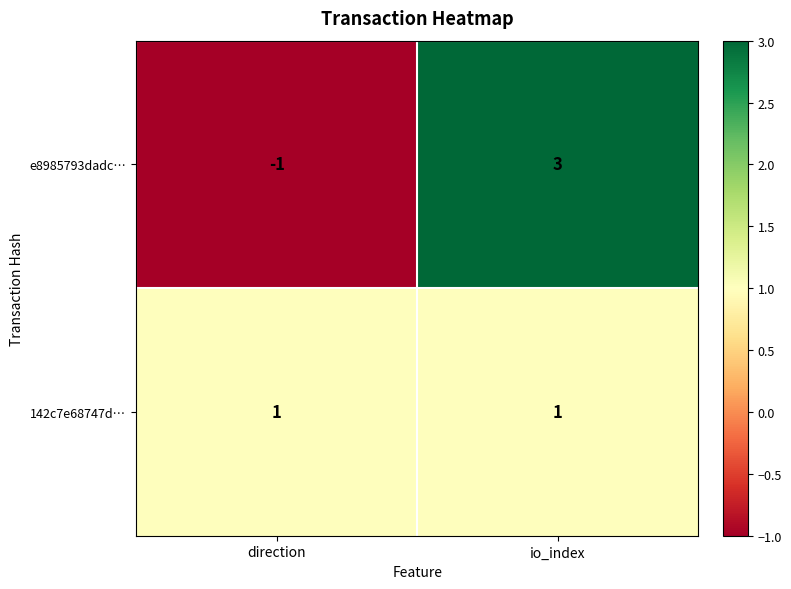

Reading left to right, extract all data points from this chart.

e8985793dadc…: -1	3
142c7e68747d…: 1	1